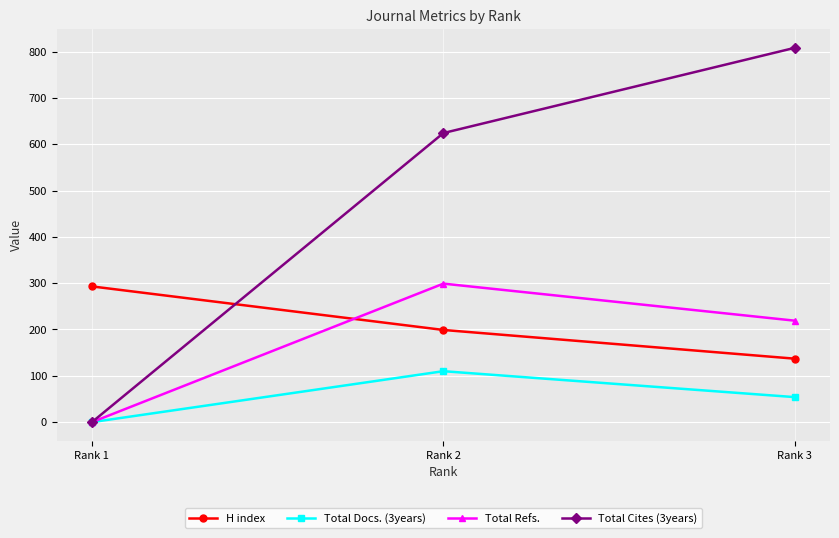

List the labels in order of Total Refs. value, largest first.

Rank 2, Rank 3, Rank 1